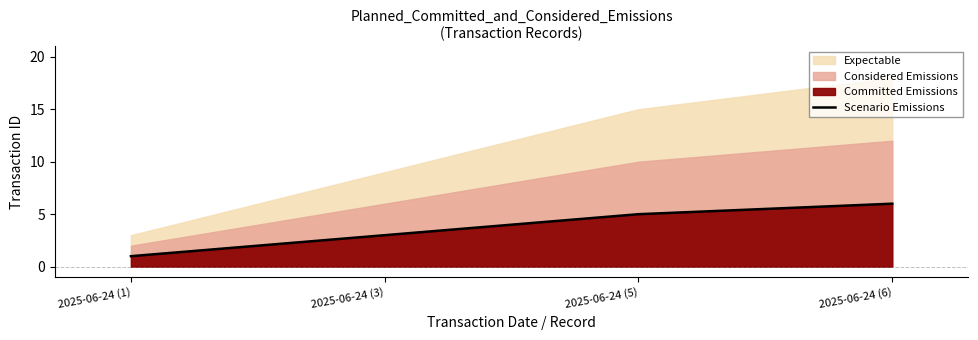

True or false: there are more than 0 points higher than both neighbors.

False